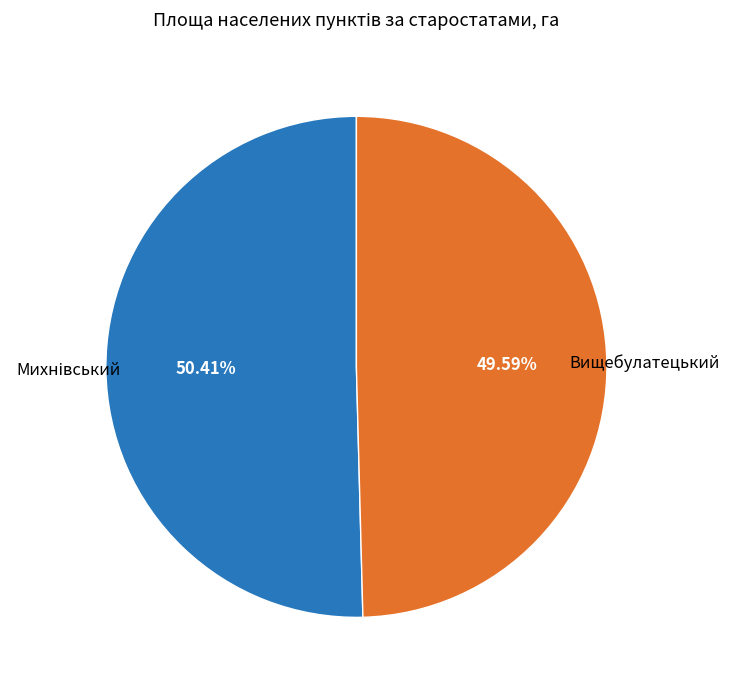

To the nearest percent, what is the difference between the largest and smallest slice percentages?

1%